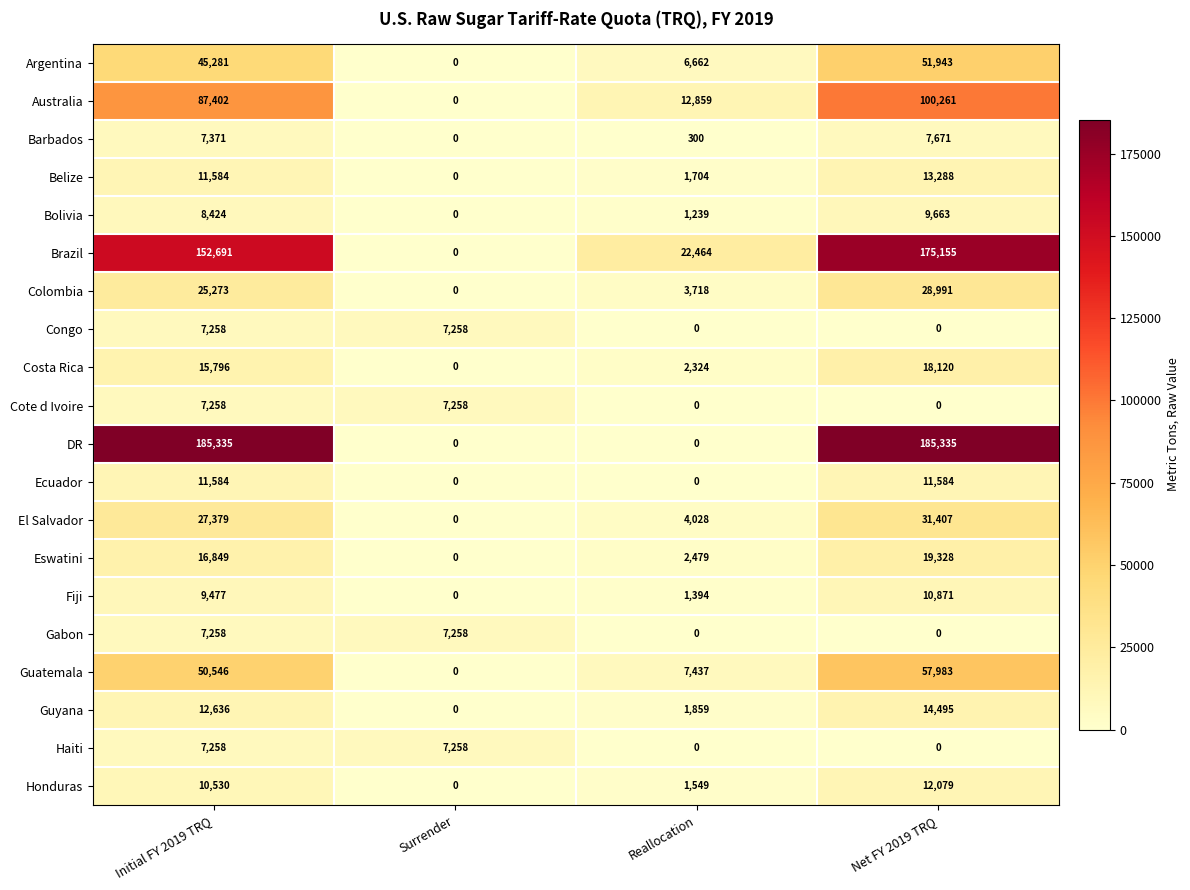

Rank the categories by Colombia value from lowest to highest.

Surrender, Reallocation, Initial FY 2019 TRQ, Net FY 2019 TRQ